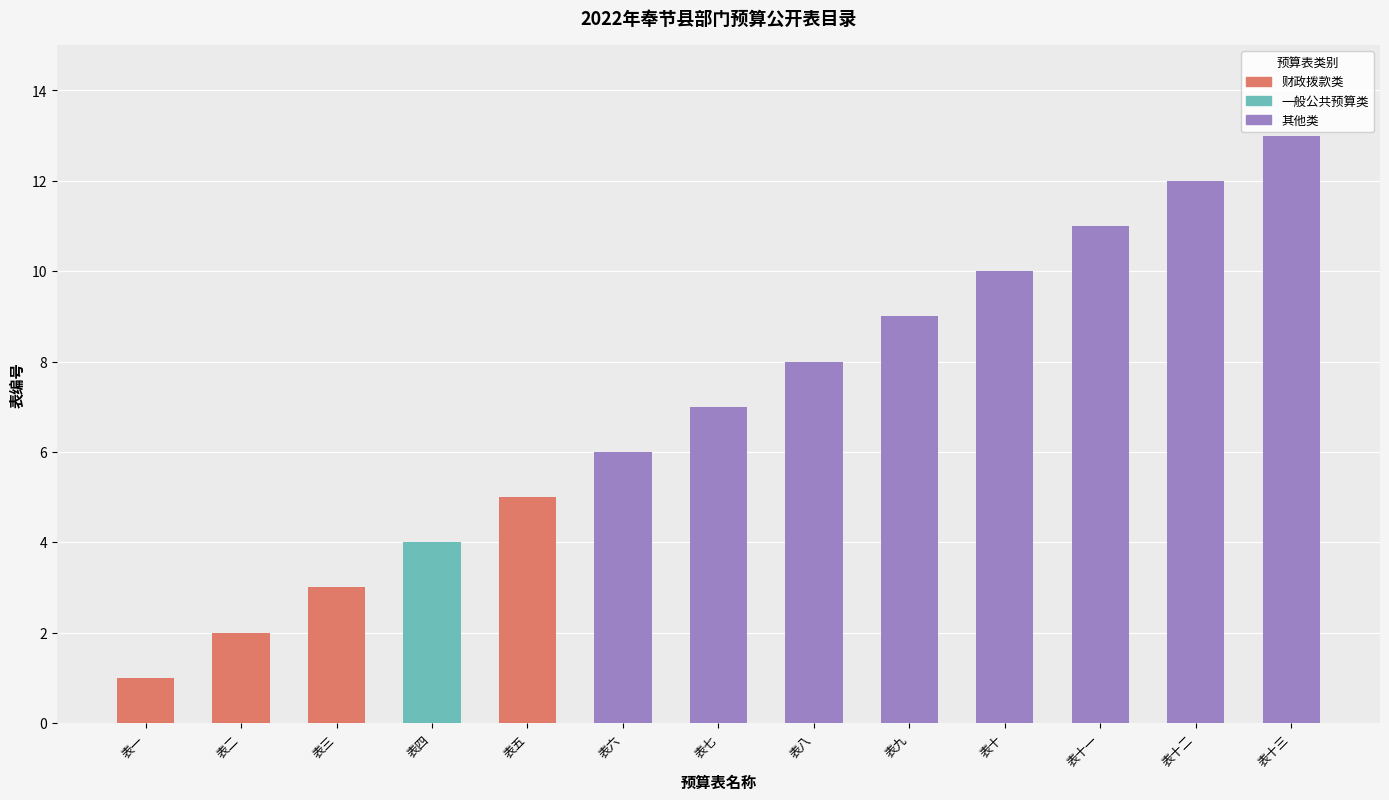

What is the difference between the values at 表七 and 表十三?

6